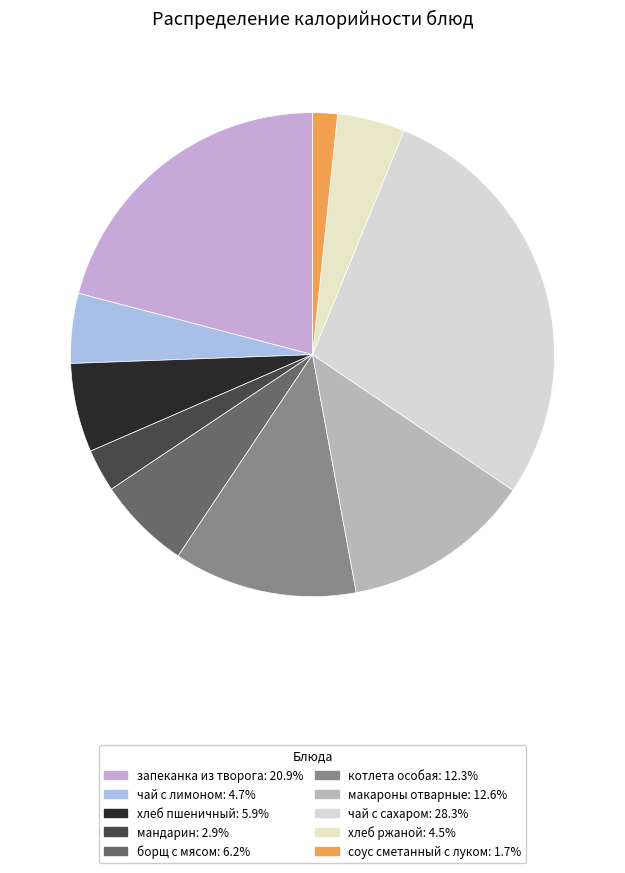

What percentage do макароны отварные and хлеб пшеничный together represent?

18.6%